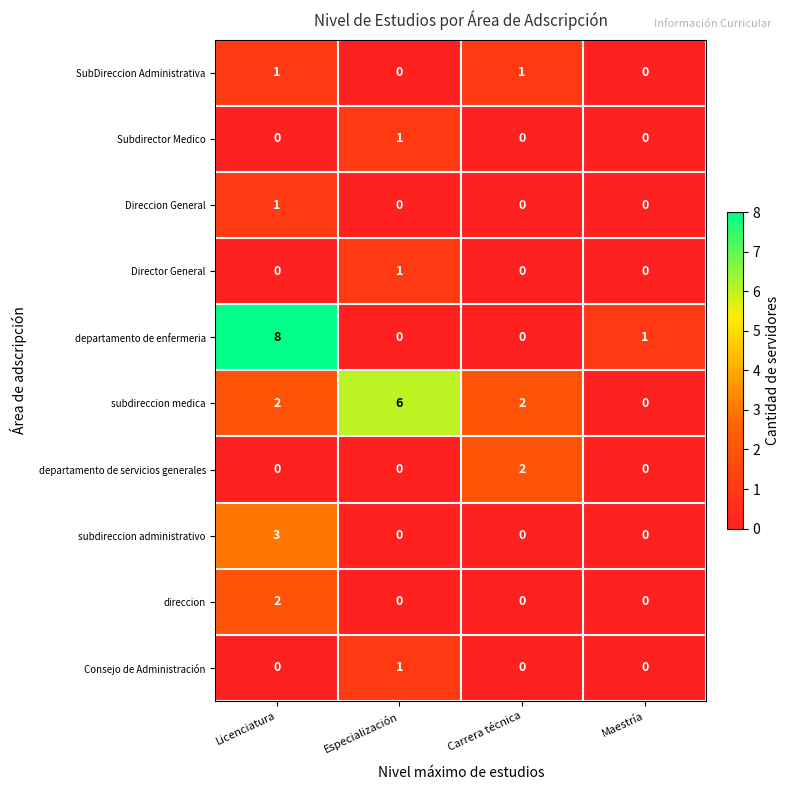

How many departamento de enfermeria values are between 0 and 8?

4